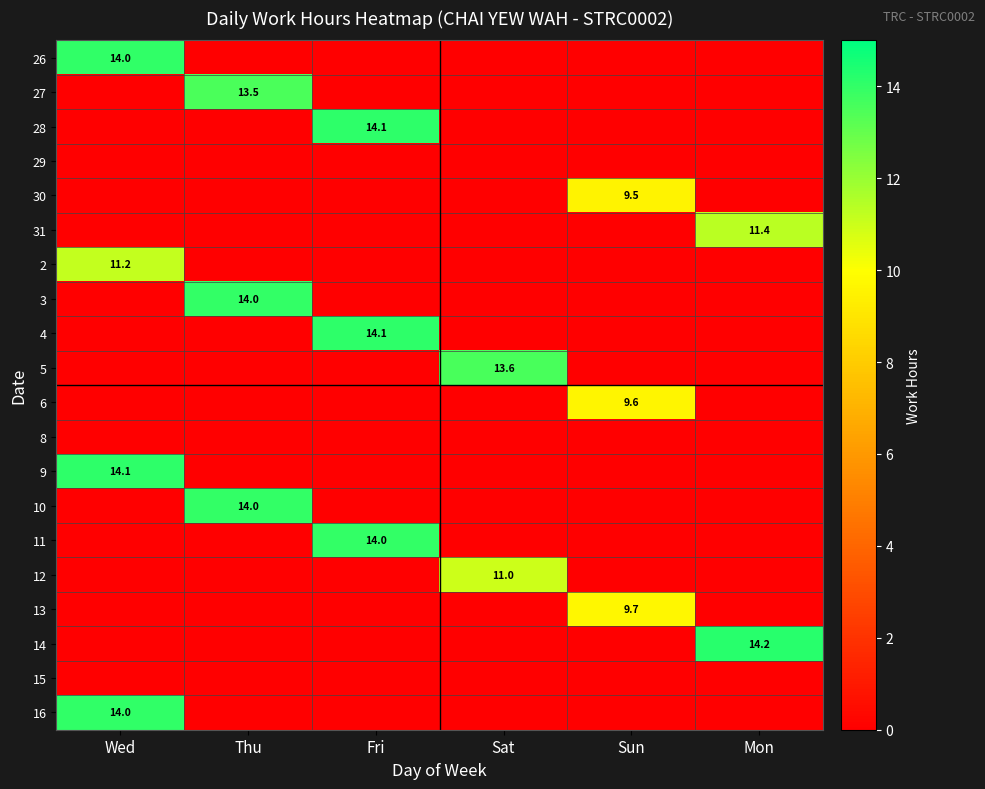

How many positive values does the 10 series have?

1